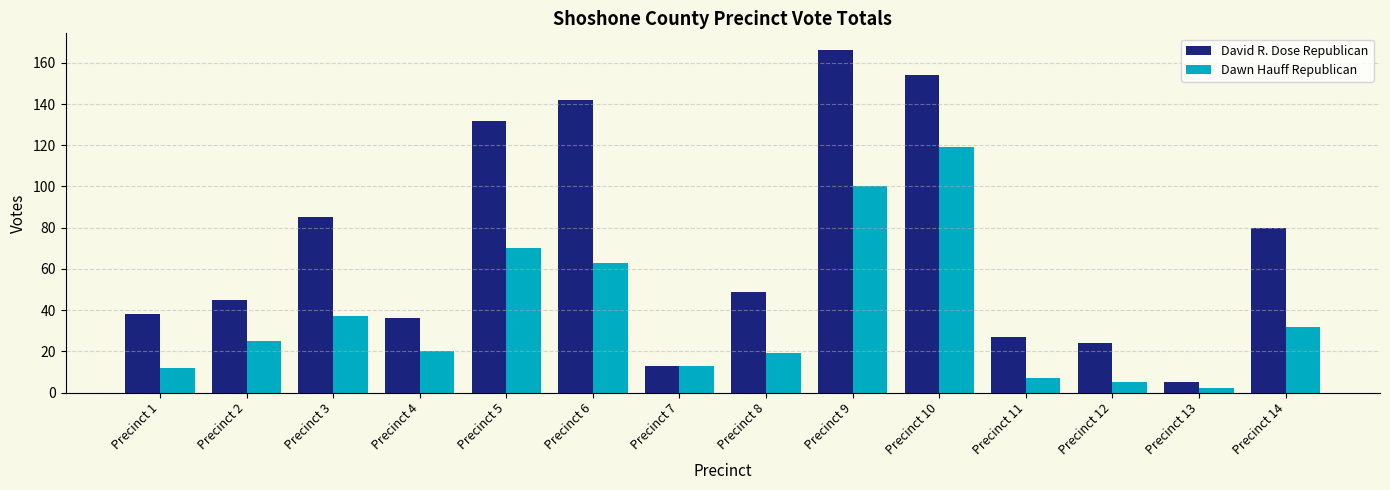

At which label does David R. Dose Republican first exceed 49?

Precinct 3